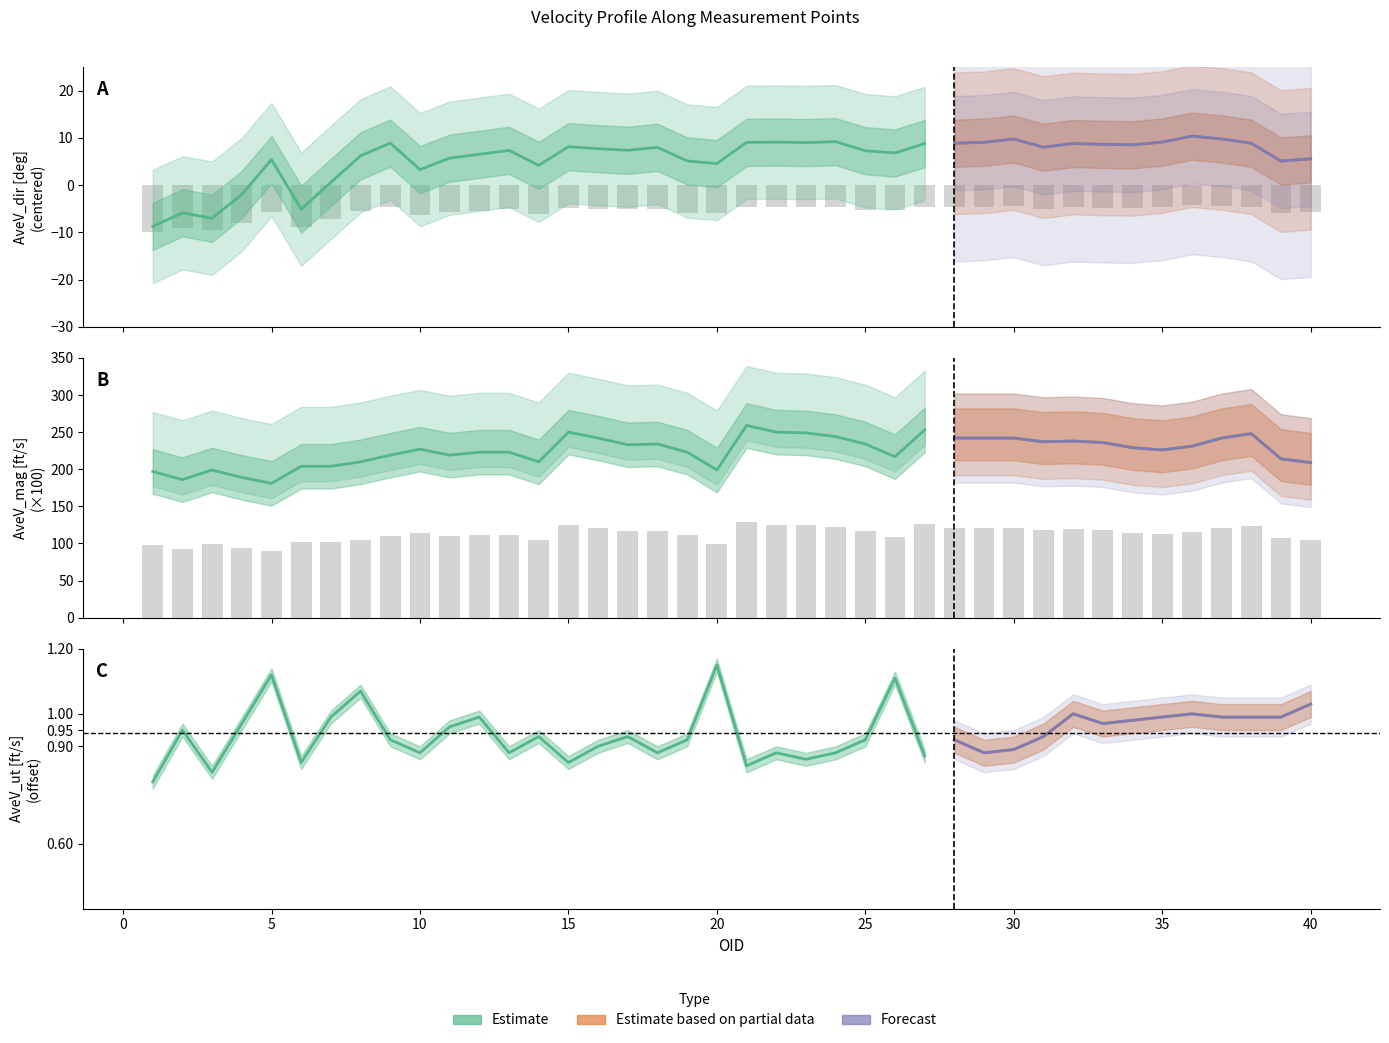

Does the chart contain any negative values?

Yes